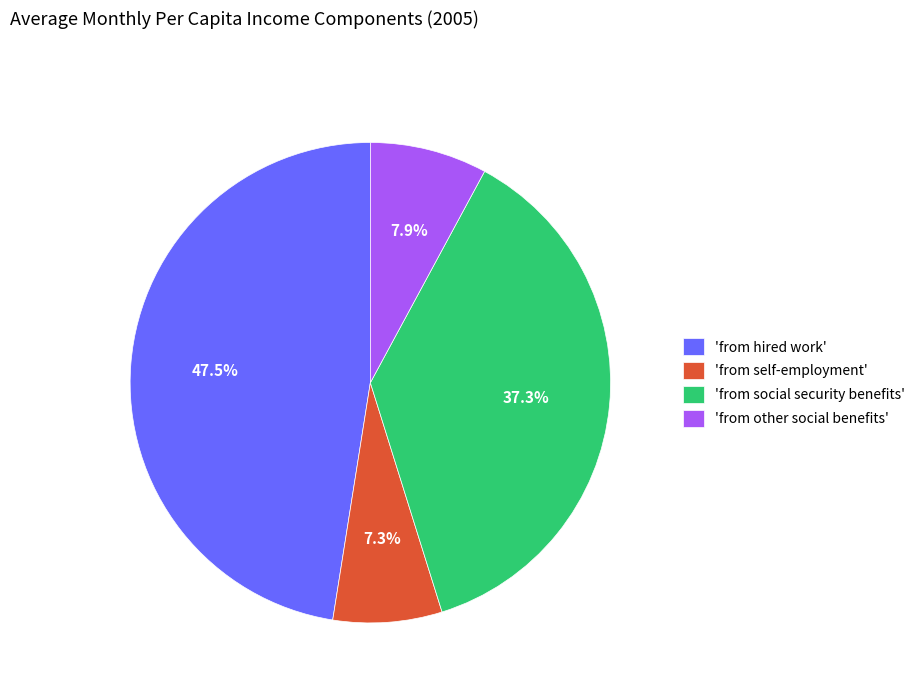

Rank the categories by value from highest to lowest.

'from hired work', 'from social security benefits', 'from other social benefits', 'from self-employment'